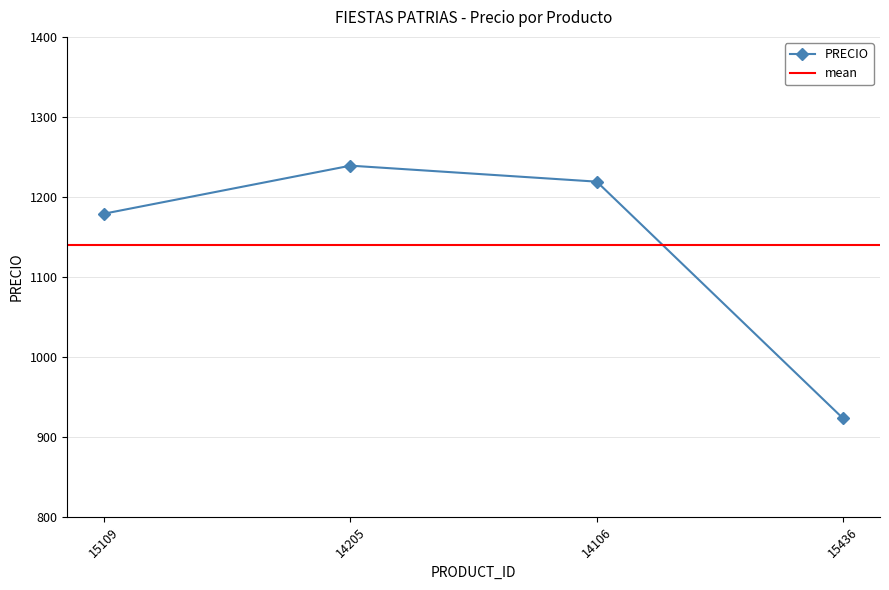

What is the change in value from 14205 to 14106?

-20